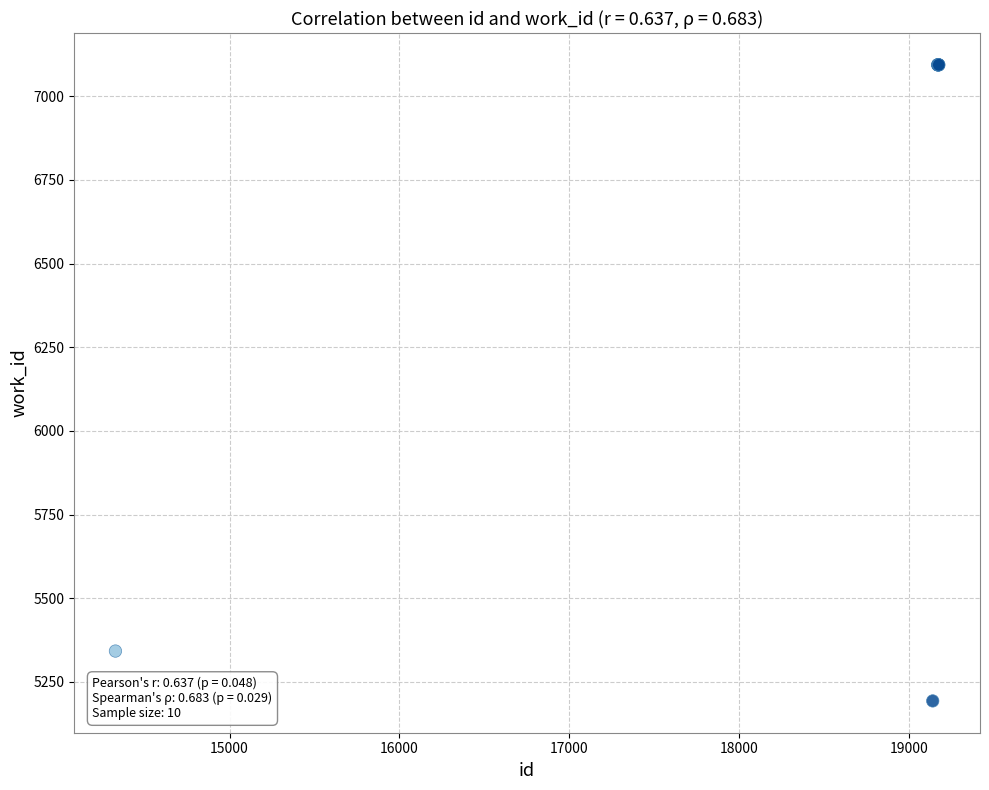

What Y value in the scatter plot is closest to 6143?

5342